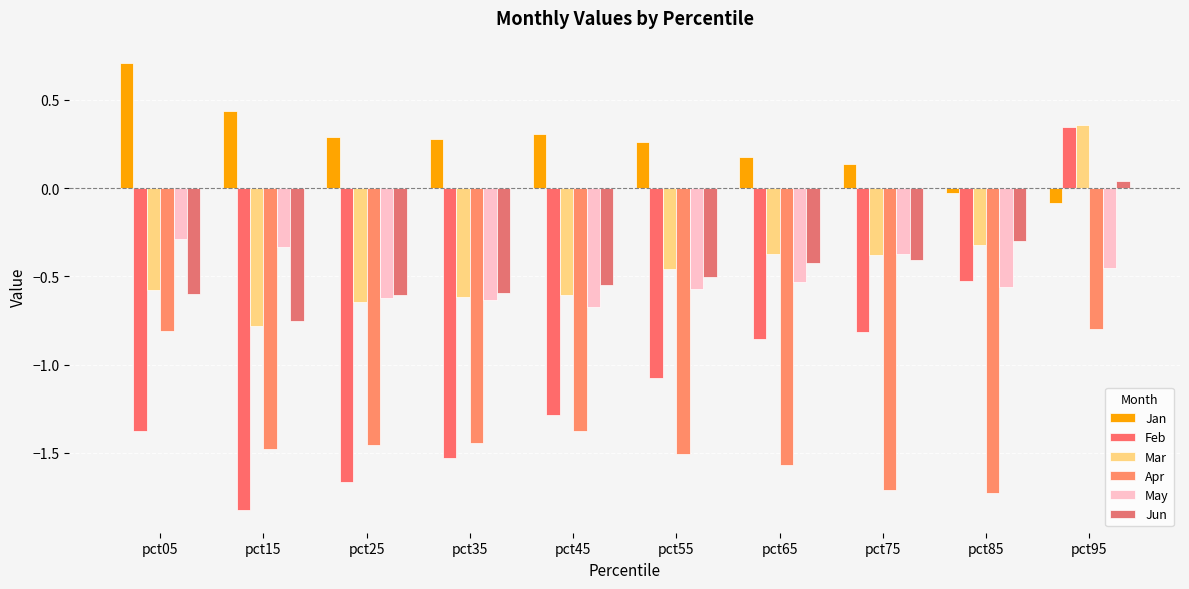

What is the maximum value shown in the chart?

0.7